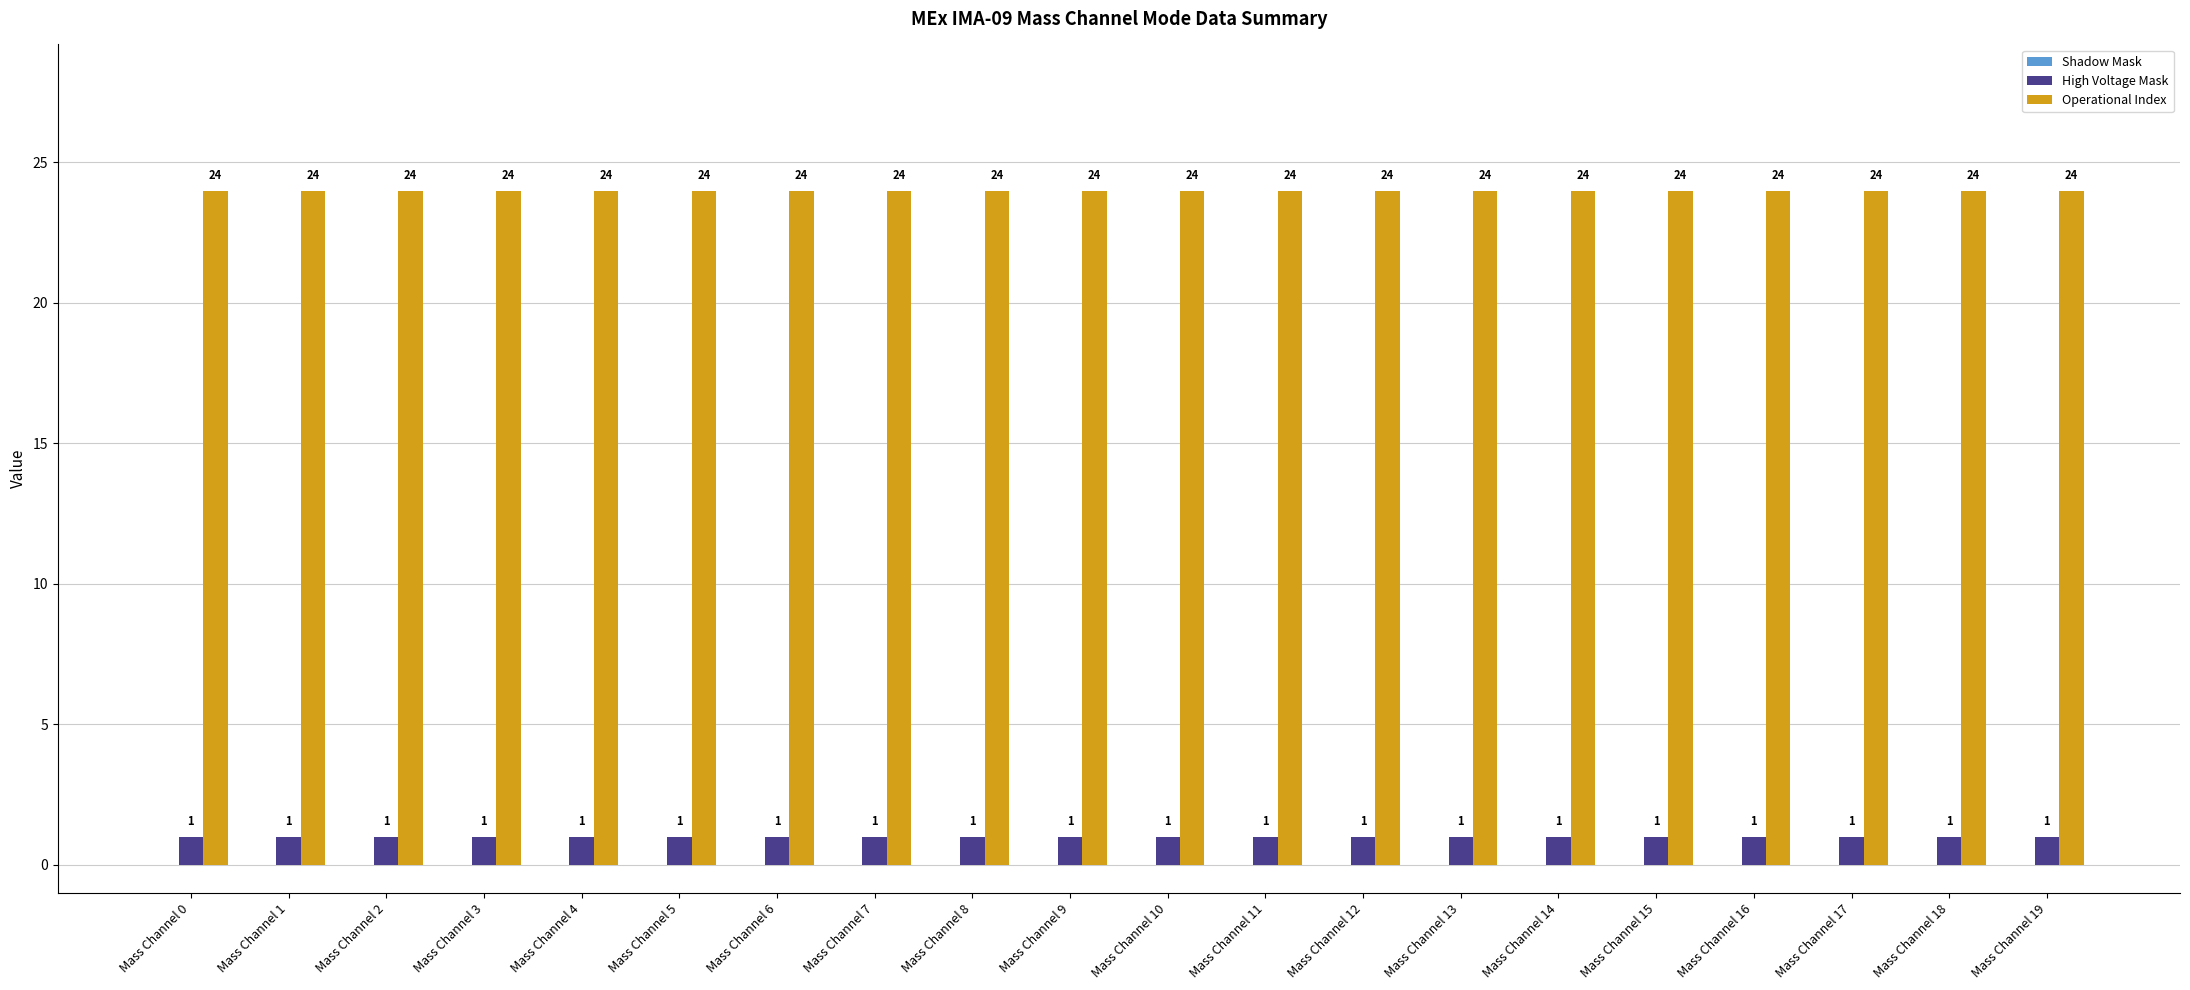

What is the spread (max minus min) of values at Mass Channel 3?

23